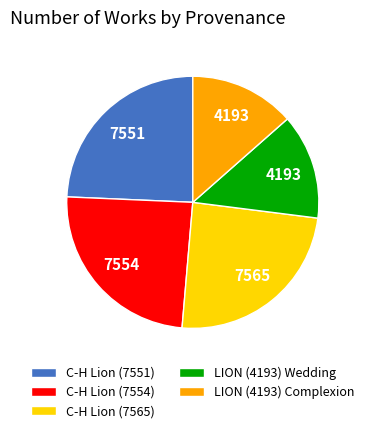

The C-H Lion (7565) slice represents 33% of the pie. True or false?

False